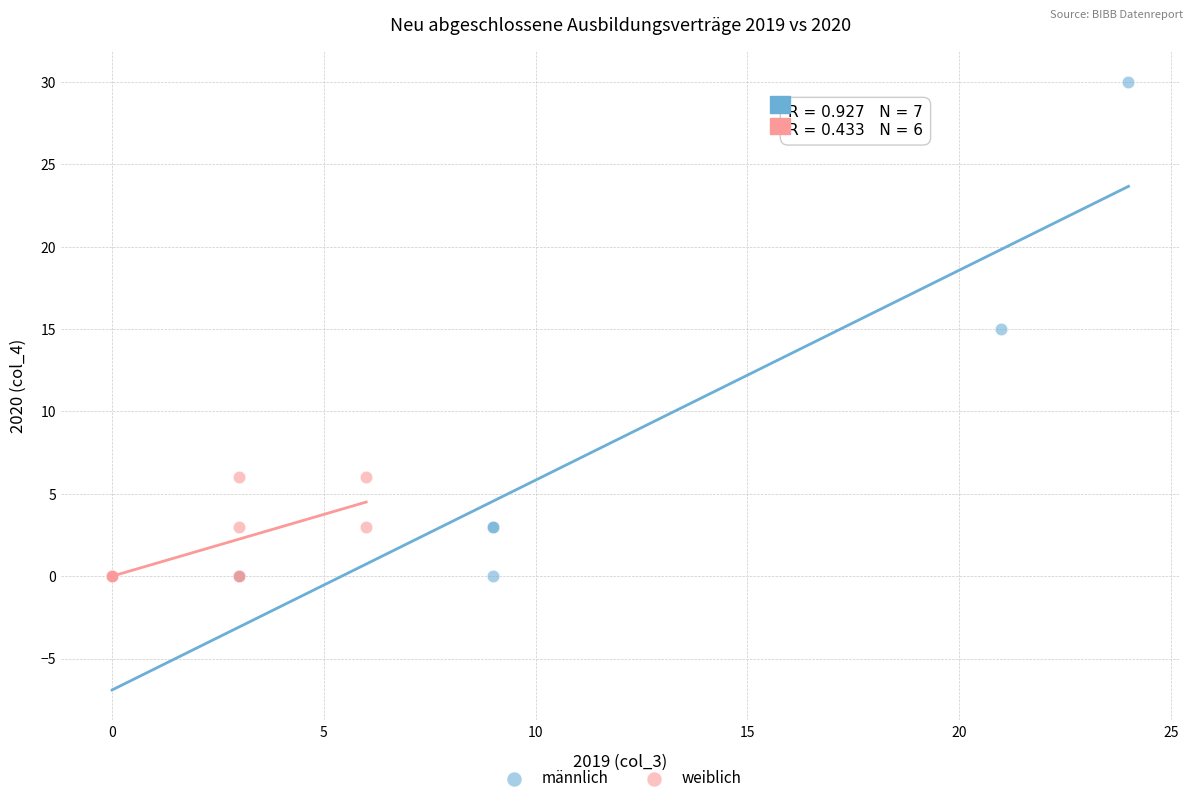

Which series contains the highest Y value?

männlich